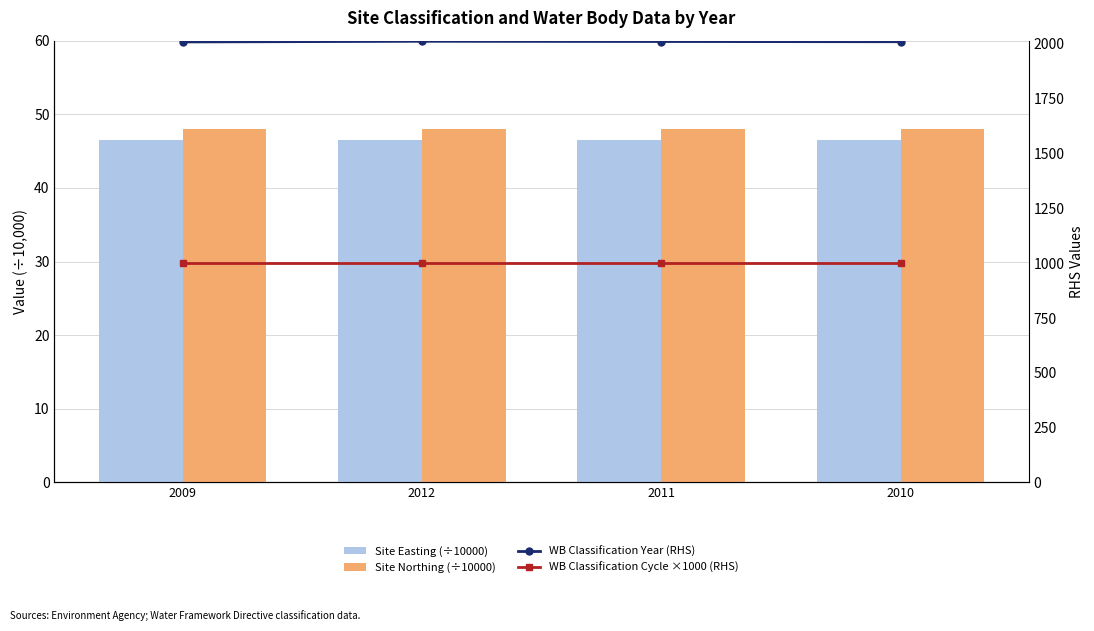

What is the value of the Site Northing (÷10000) bar at the 2nd from the left?

48.0